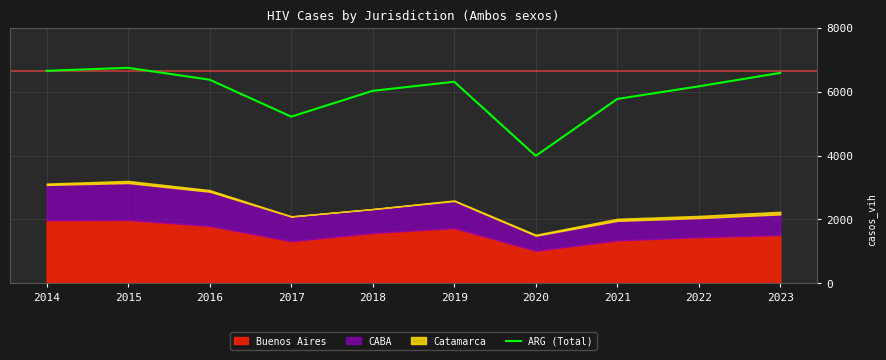

What is the minimum value for ARG (Total)?

3991